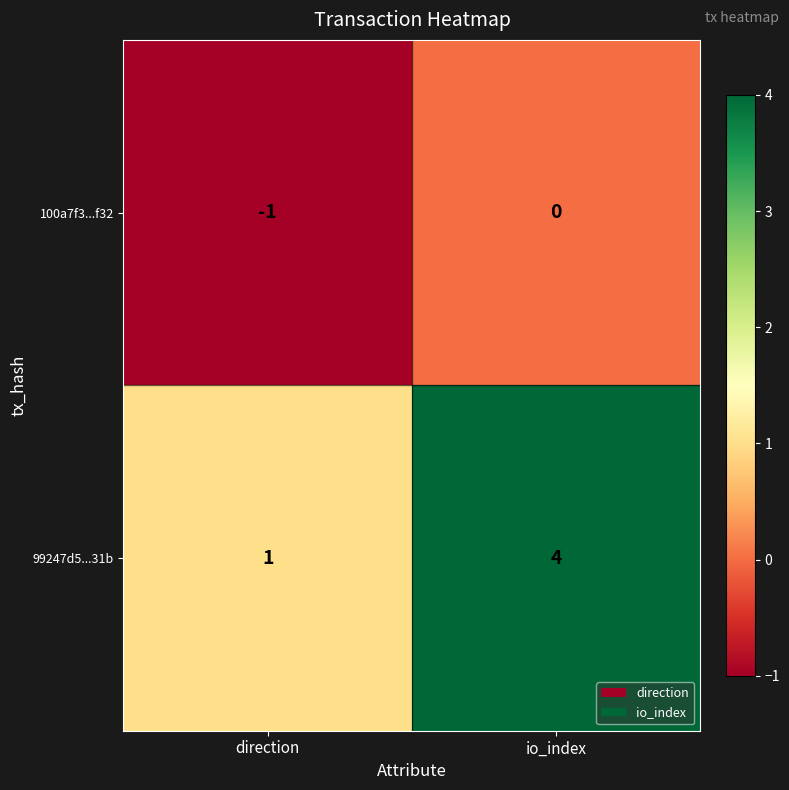

At which category does the chart reach its peak across all series?

io_index